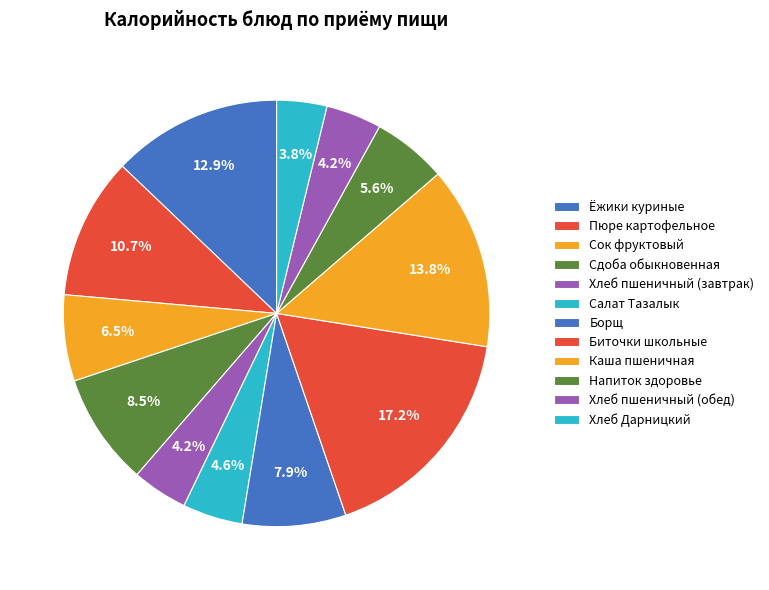

Count the number of slices in the pie.

12